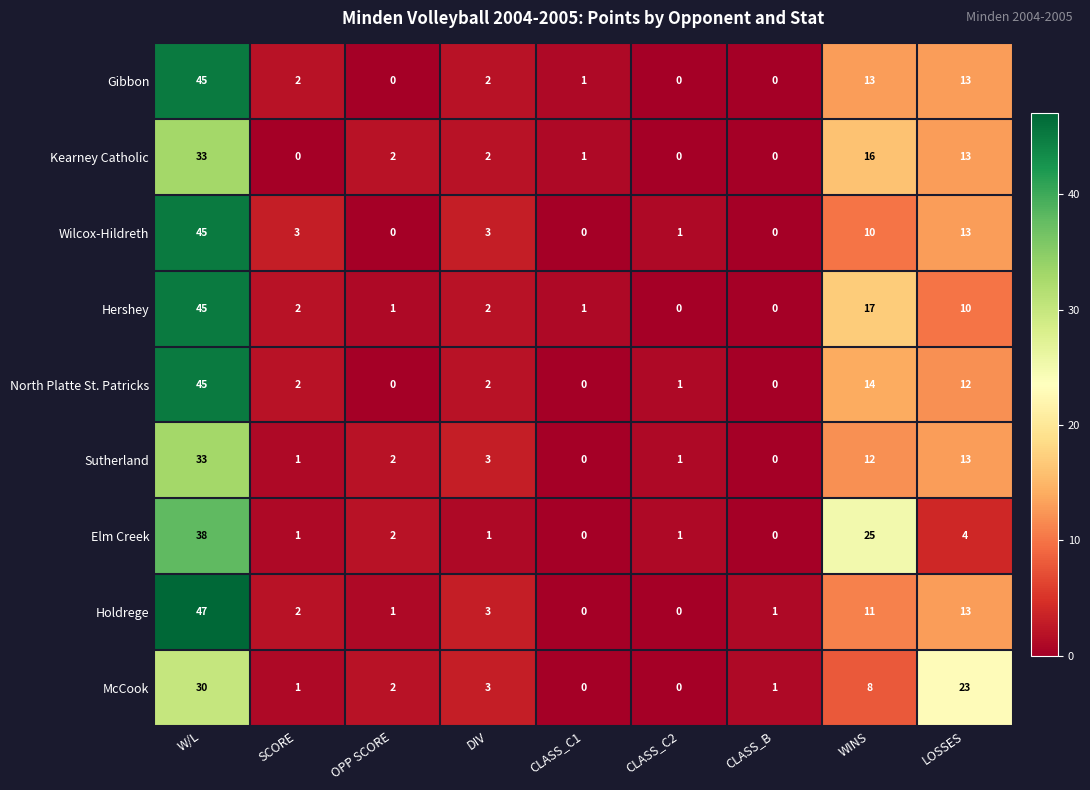

How many data points does each series have?

9